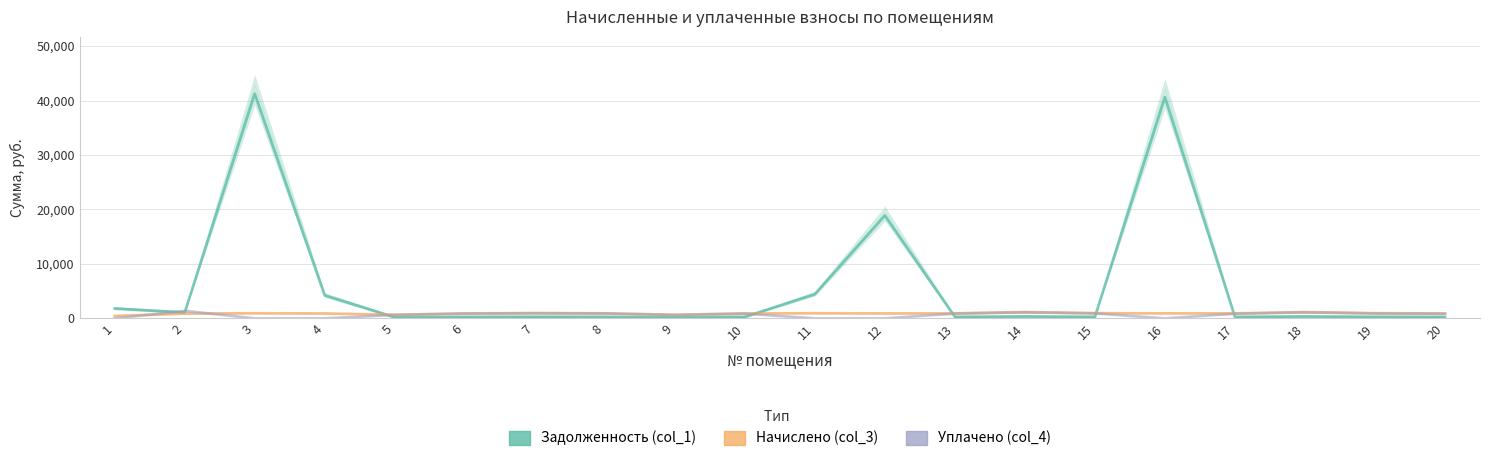

Between which two adjacent categories do Уплачено (col_4) and Начислено (col_3) first intersect?

1 and 2